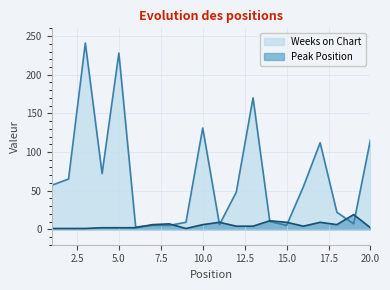

List the labels in order of Weeks on Chart value, smallest first.

6, 7, 8, 15, 11, 19, 9, 14, 18, 12, 16, 1, 2, 4, 17, 20, 10, 13, 5, 3